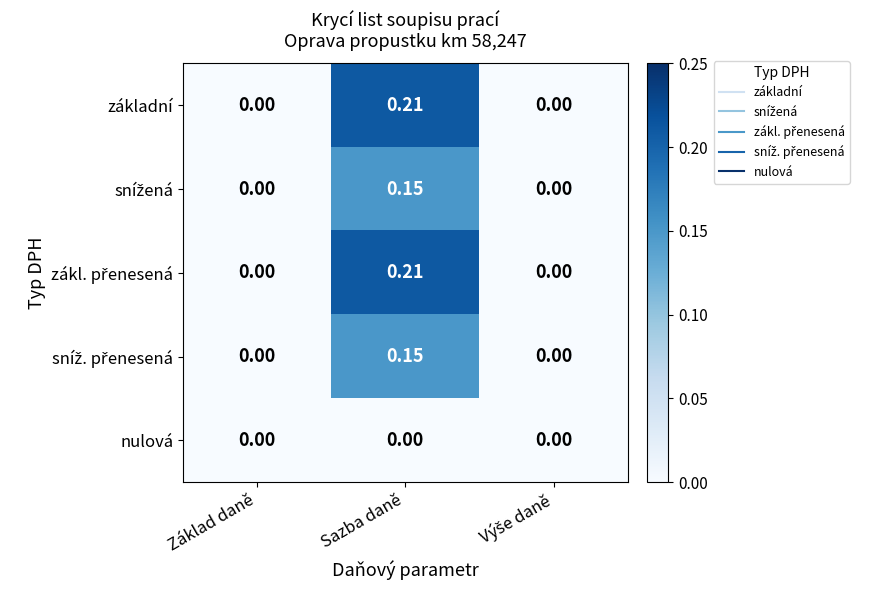

Which category has the highest value across all series?

Sazba daně